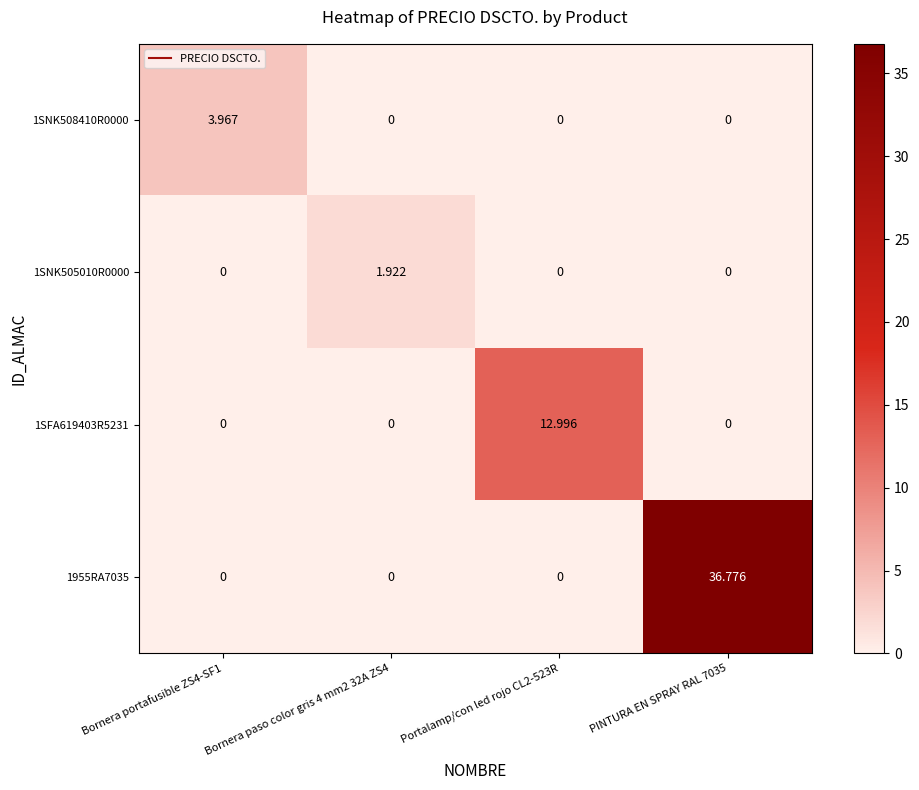

How many categories are shown in the chart?

4